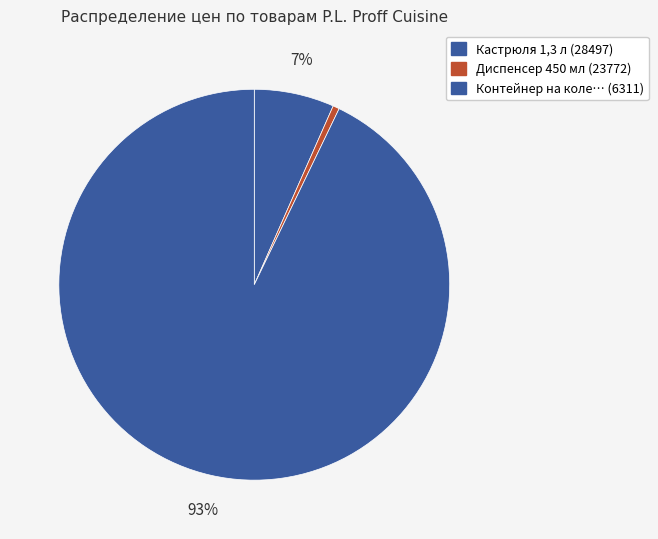

Which slice represents more than half of the pie?

6311